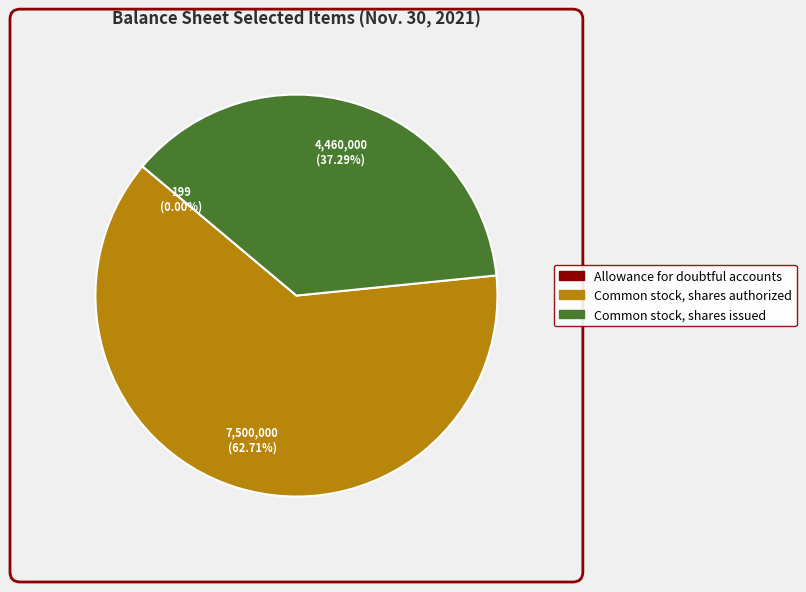

Does Common stock, shares authorized account for over 50% of the chart?

Yes